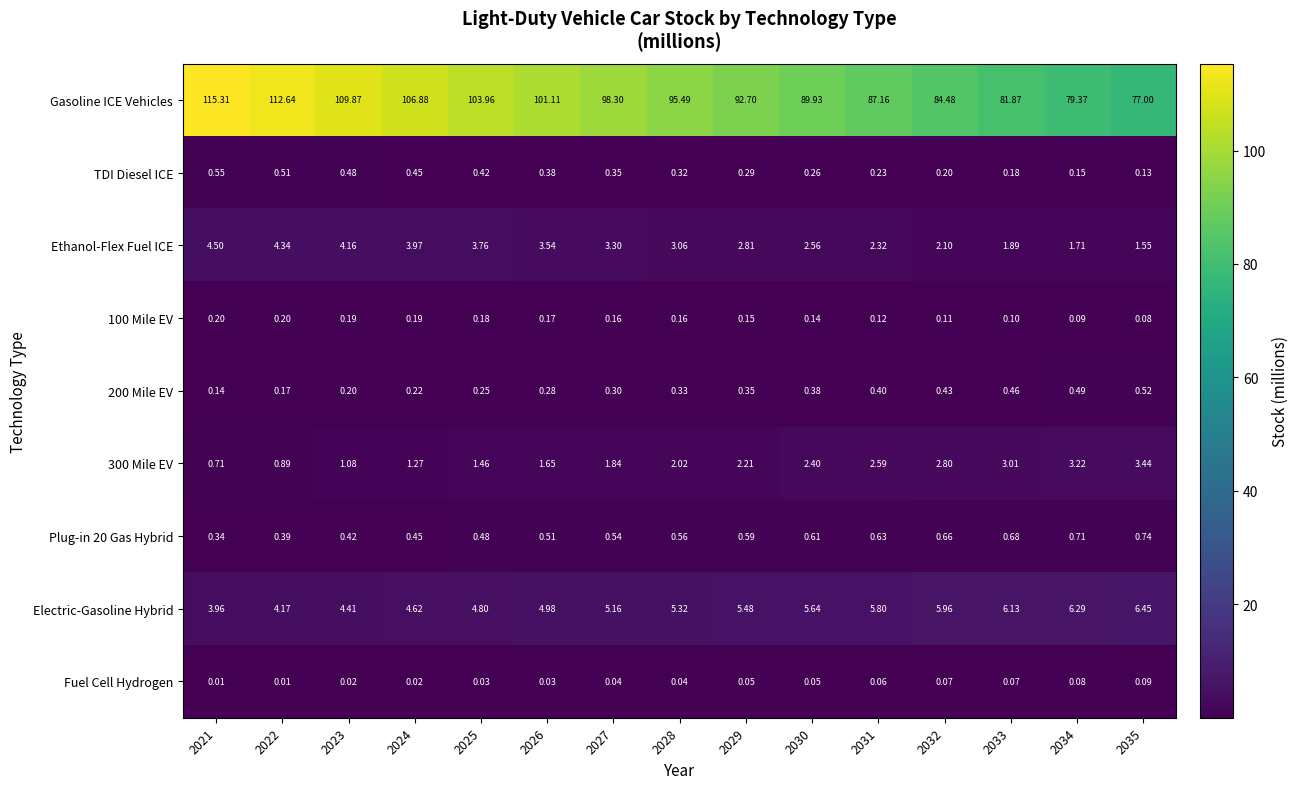

Between 2030 and 2033, which series saw the biggest shift?

Gasoline ICE Vehicles